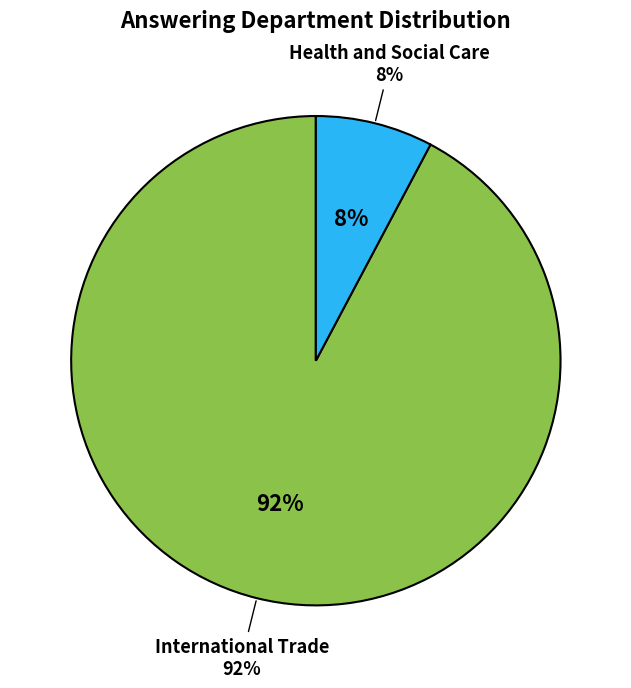

The International Trade slice represents 92% of the pie. True or false?

True